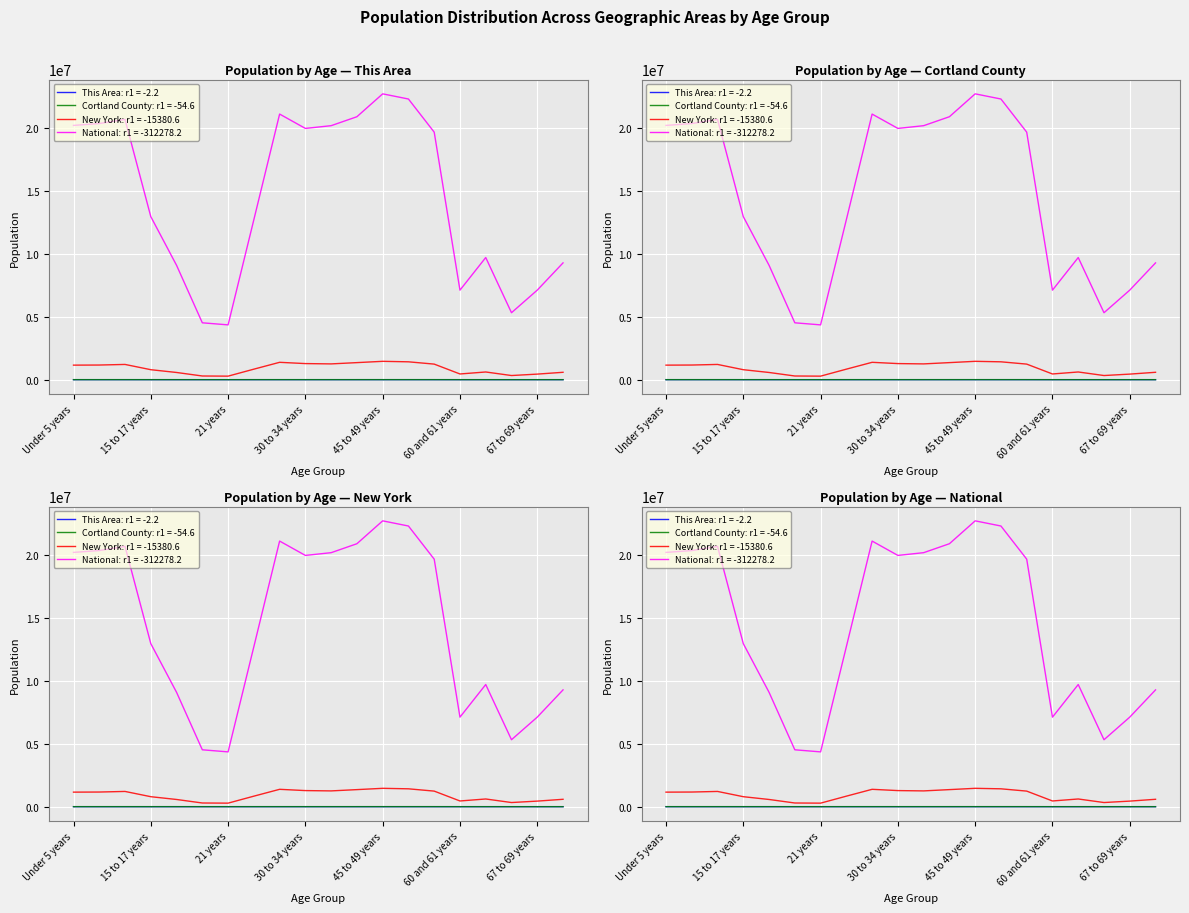

What are all the series names shown in the legend?

This Area, Cortland County, New York, National